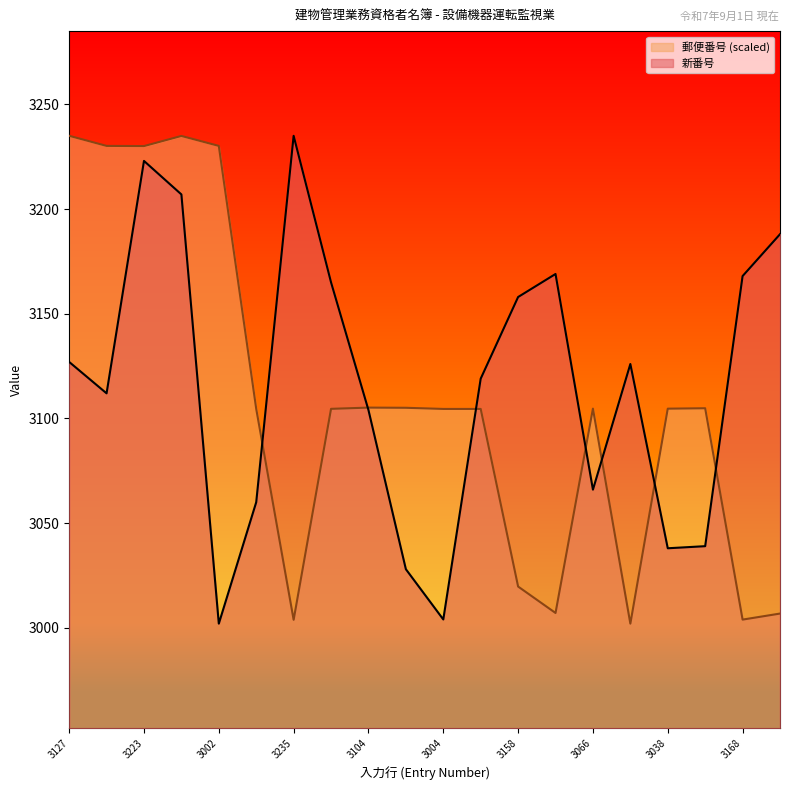

What position from the left is 3169?

14